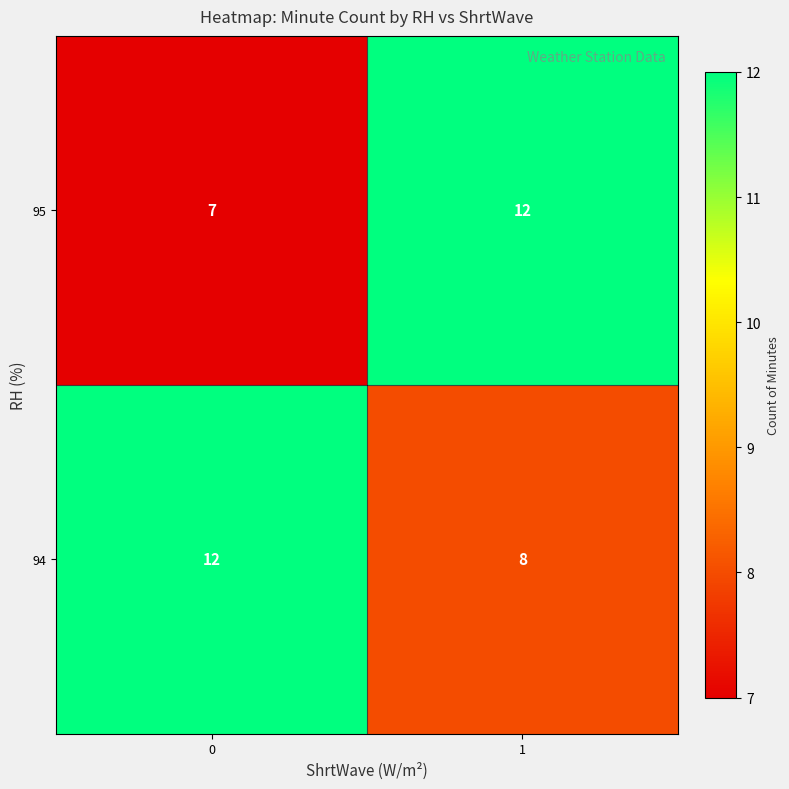

List the labels in order of 94 value, smallest first.

1, 0